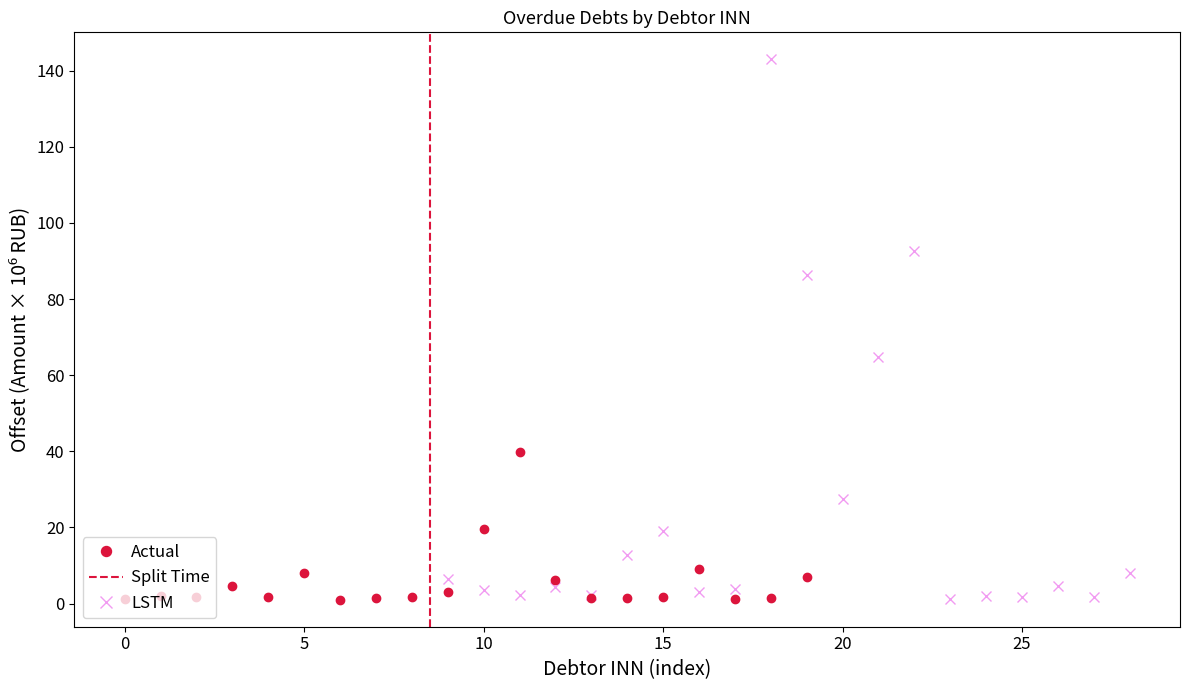

Which series has the widest spread of values?

LSTM